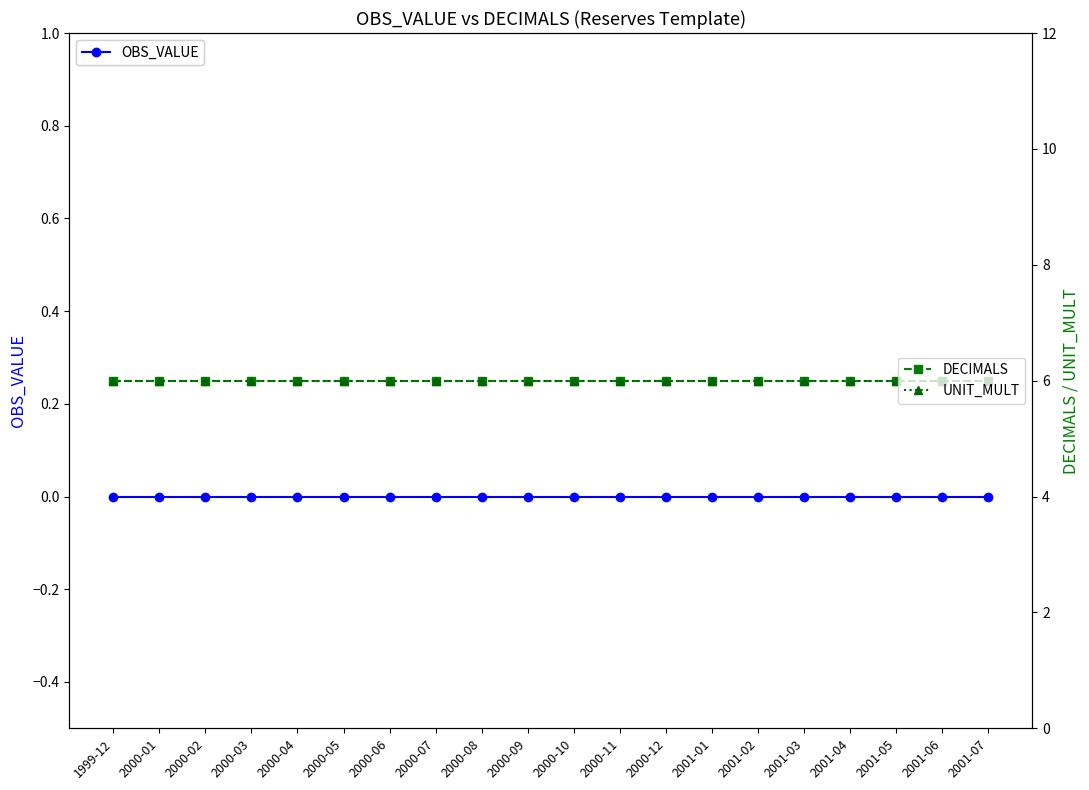

What is the label of the 17th point from the right?

2000-03